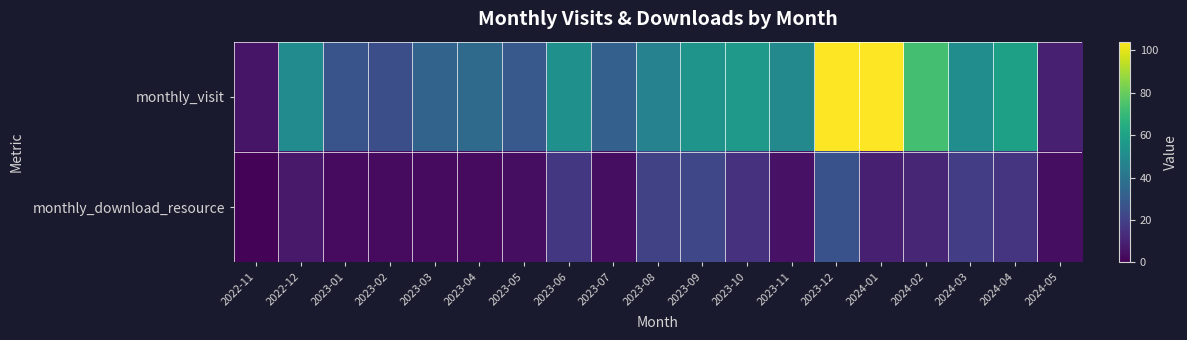

At which category does the chart reach its peak across all series?

2023-12